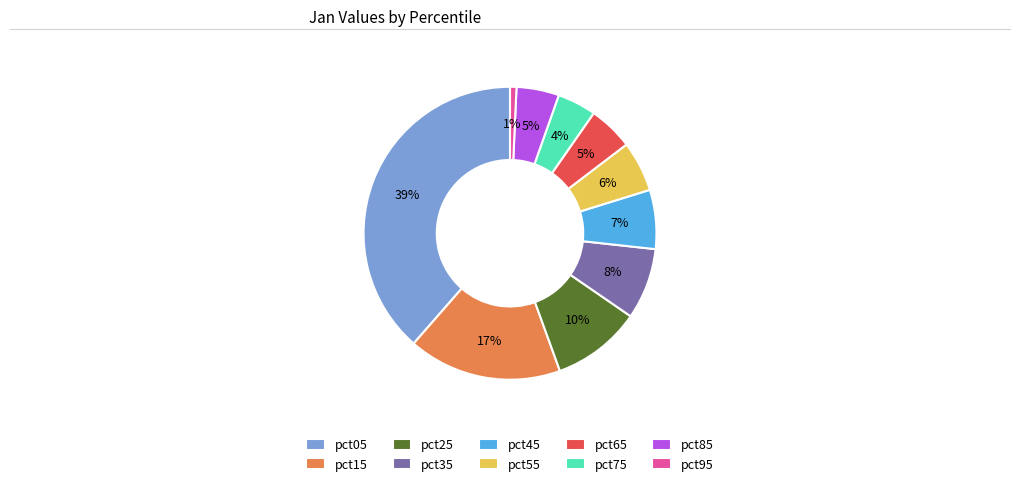

Which has a higher value, pct65 or pct05?

pct05